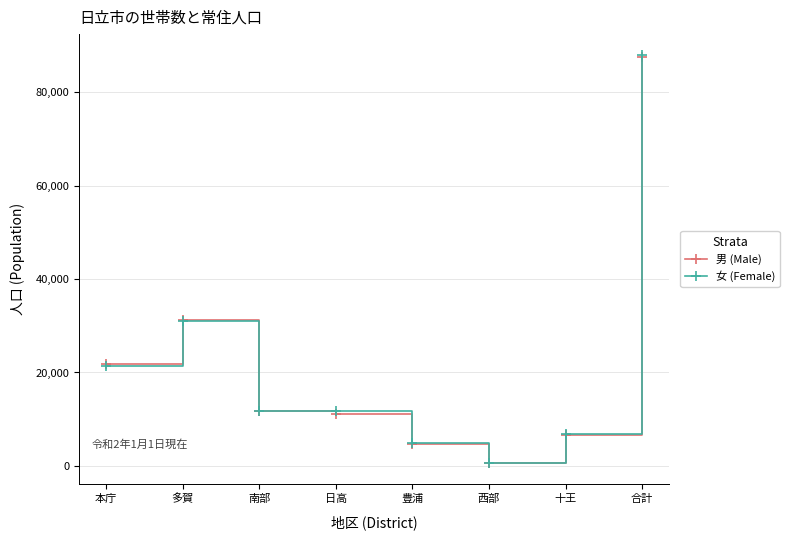

Is it true that 男 (Male) equals 4595 at 豊浦?

True